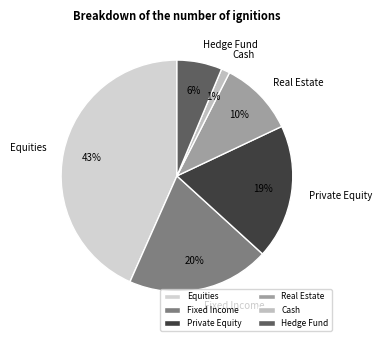

Approximately how many times larger is the value at Real Estate compared to Hedge Fund?

1.7